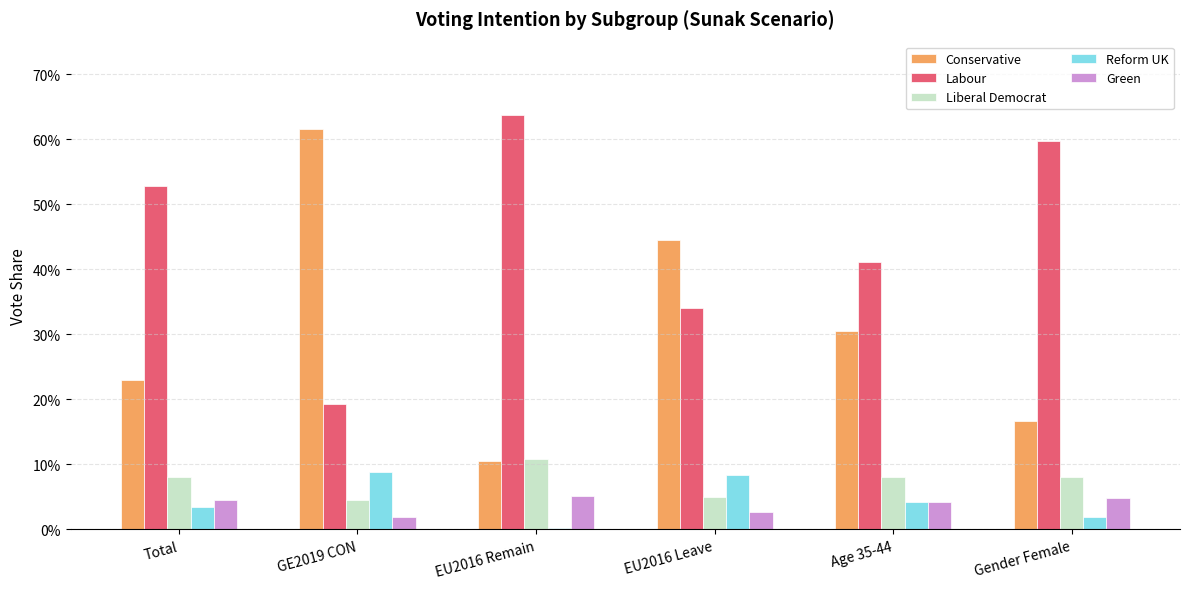

What are all the series names shown in the legend?

Conservative, Labour, Liberal Democrat, Reform UK, Green